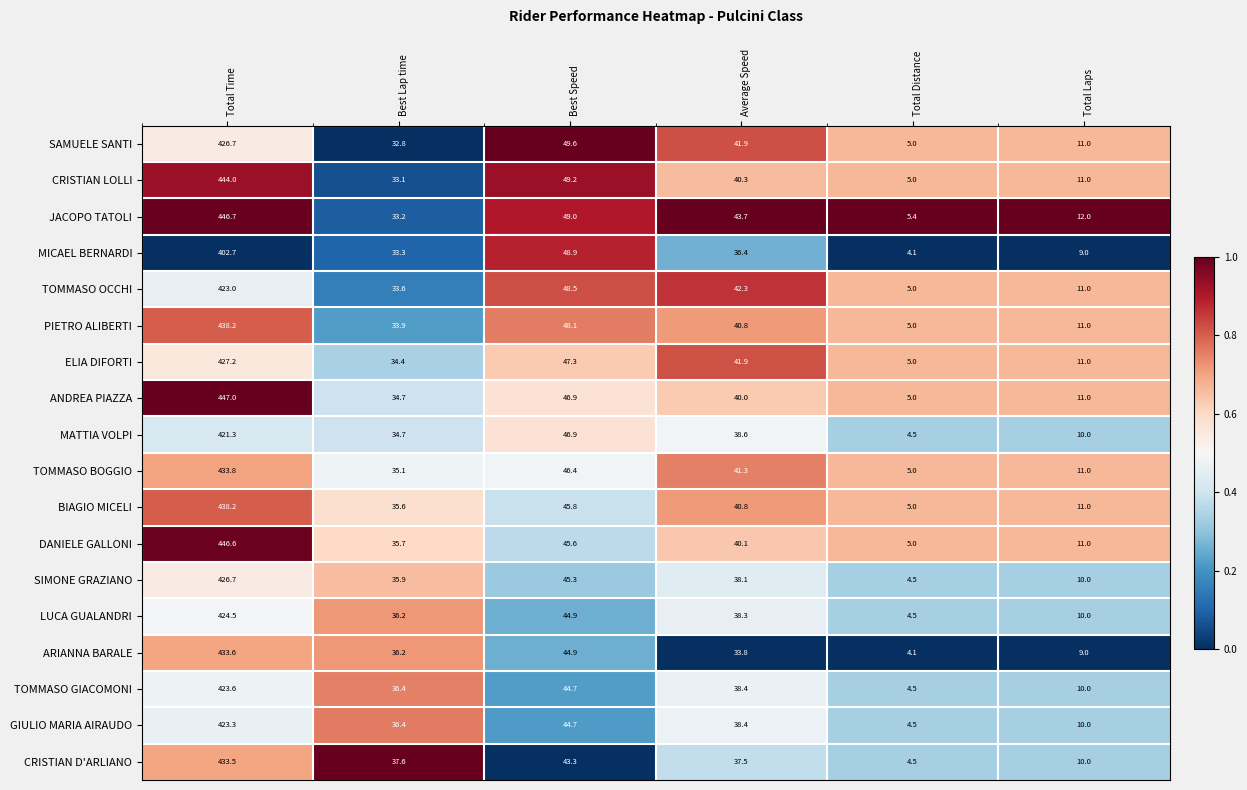

What is the sum of all ARIANNA BARALE values?

561.6